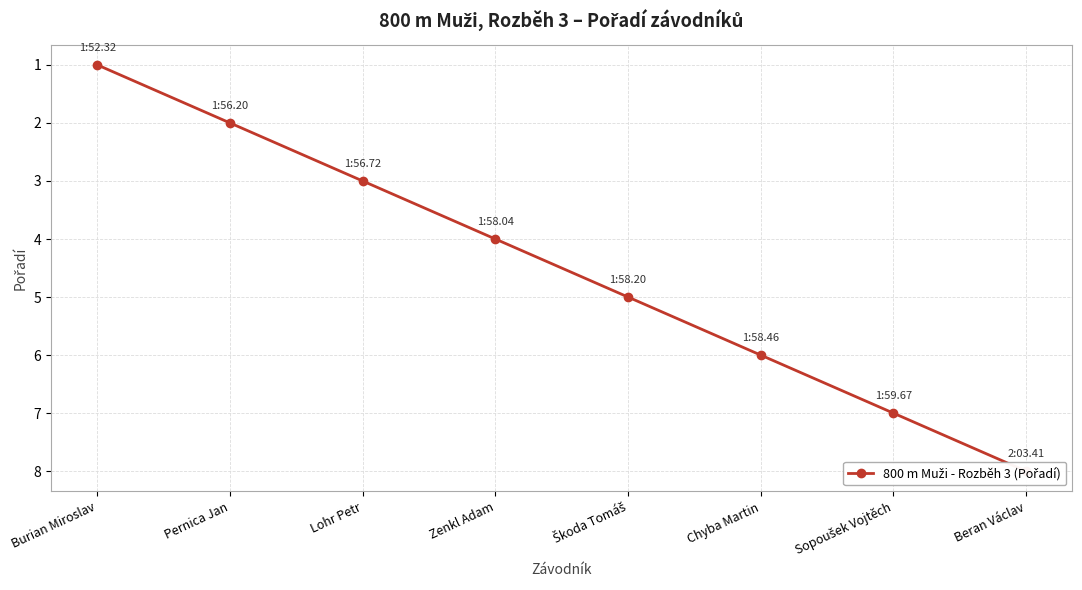

How many lines are shown in the chart?

1